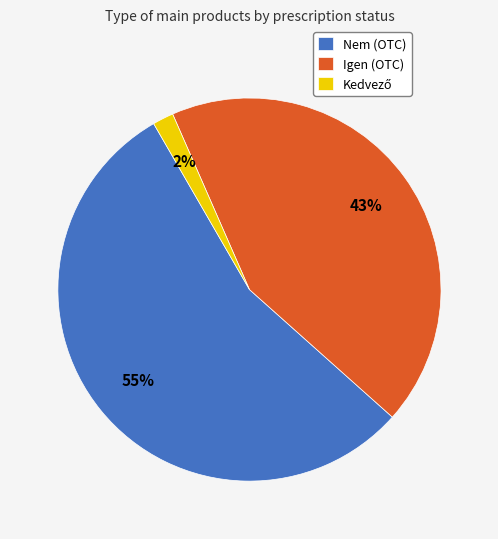

Is the sum of Igen (OTC) and Nem (OTC) greater than half?

Yes